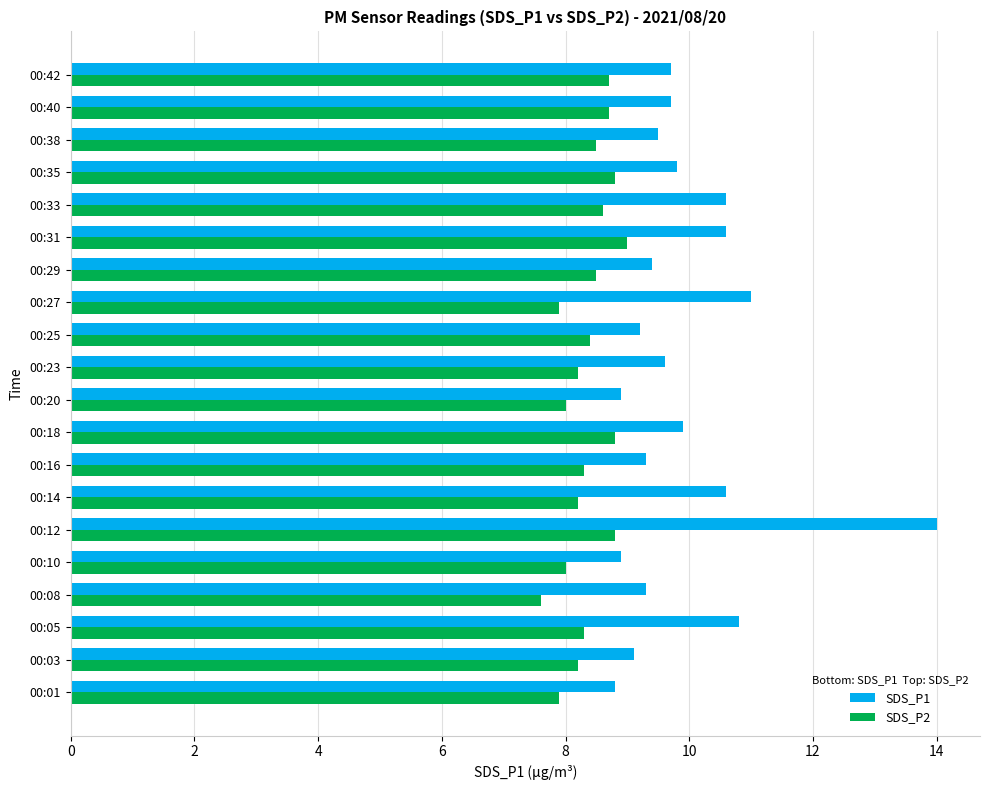

What is the difference between the maximum and minimum values in the SDS_P2 series?

1.4